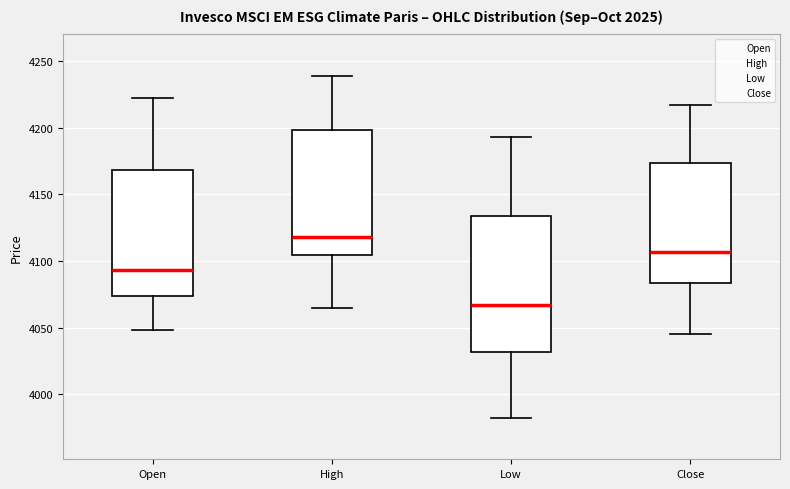

Reading left to right, read every box against the y-axis: the position of its median line, the range the box covers, and the ends of its whiskers. The values are not printed on the chart, so give them approximately, as read against the axis.

Open: median 4095, box 4075 to 4170, whiskers 4050 to 4220
High: median 4120, box 4105 to 4200, whiskers 4065 to 4240
Low: median 4065, box 4030 to 4135, whiskers 3980 to 4195
Close: median 4105, box 4085 to 4175, whiskers 4045 to 4215